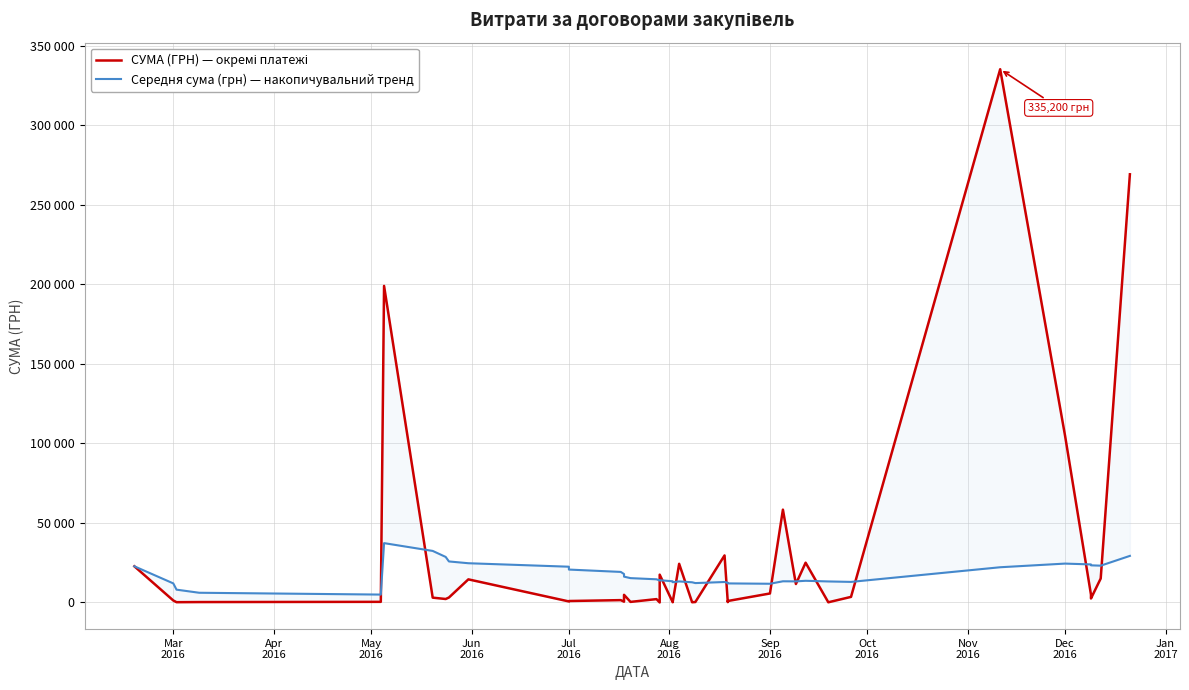

The СУМА (ГРН) — окремі платежі series shows 202.8 at Jul
2016. True or false?

False